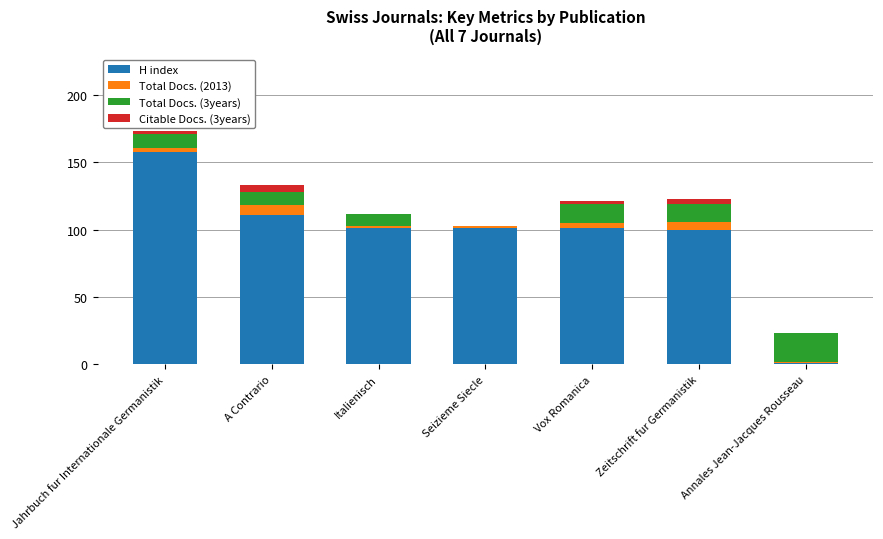

At which category is the sum across all series the highest?

Jahrbuch fur Internationale Germanistik